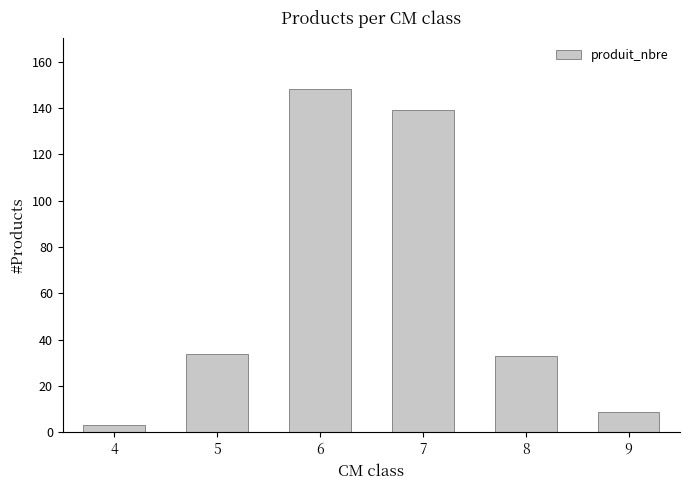

What is the change in value from 8 to 9?

-24